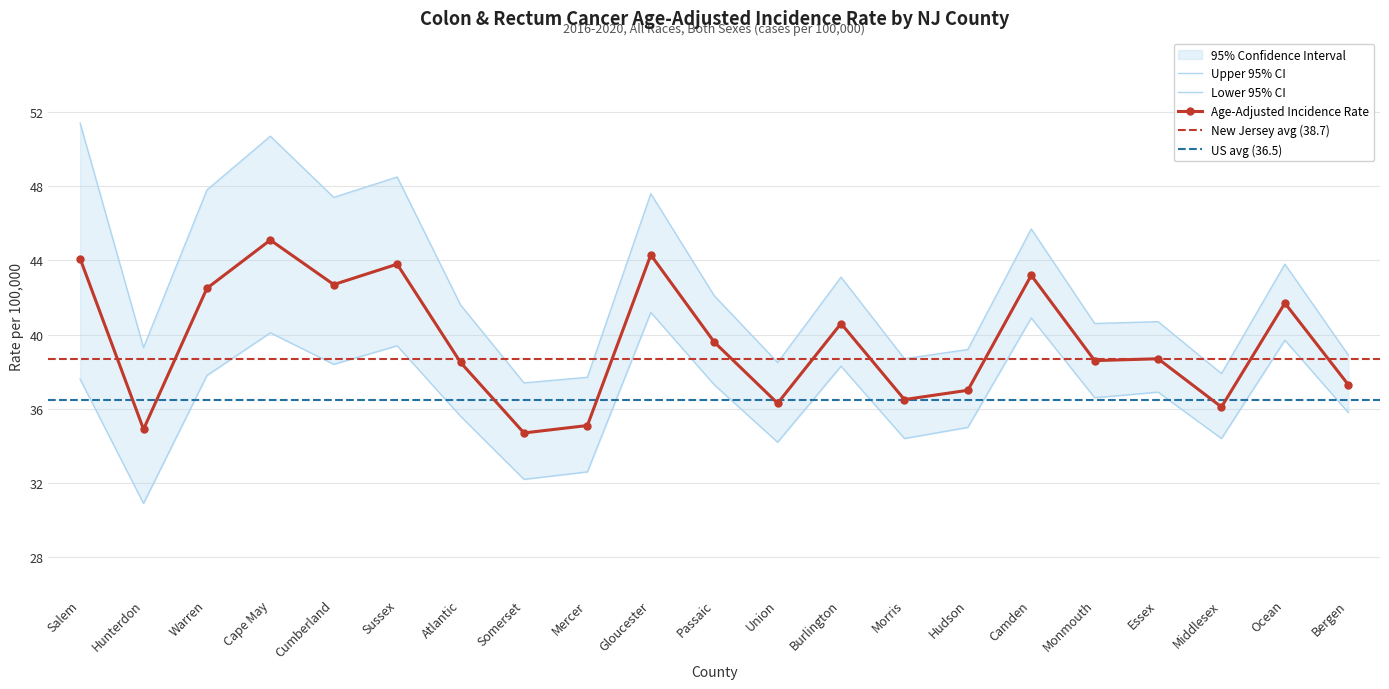

What is the label of the 12th point from the right?

Gloucester